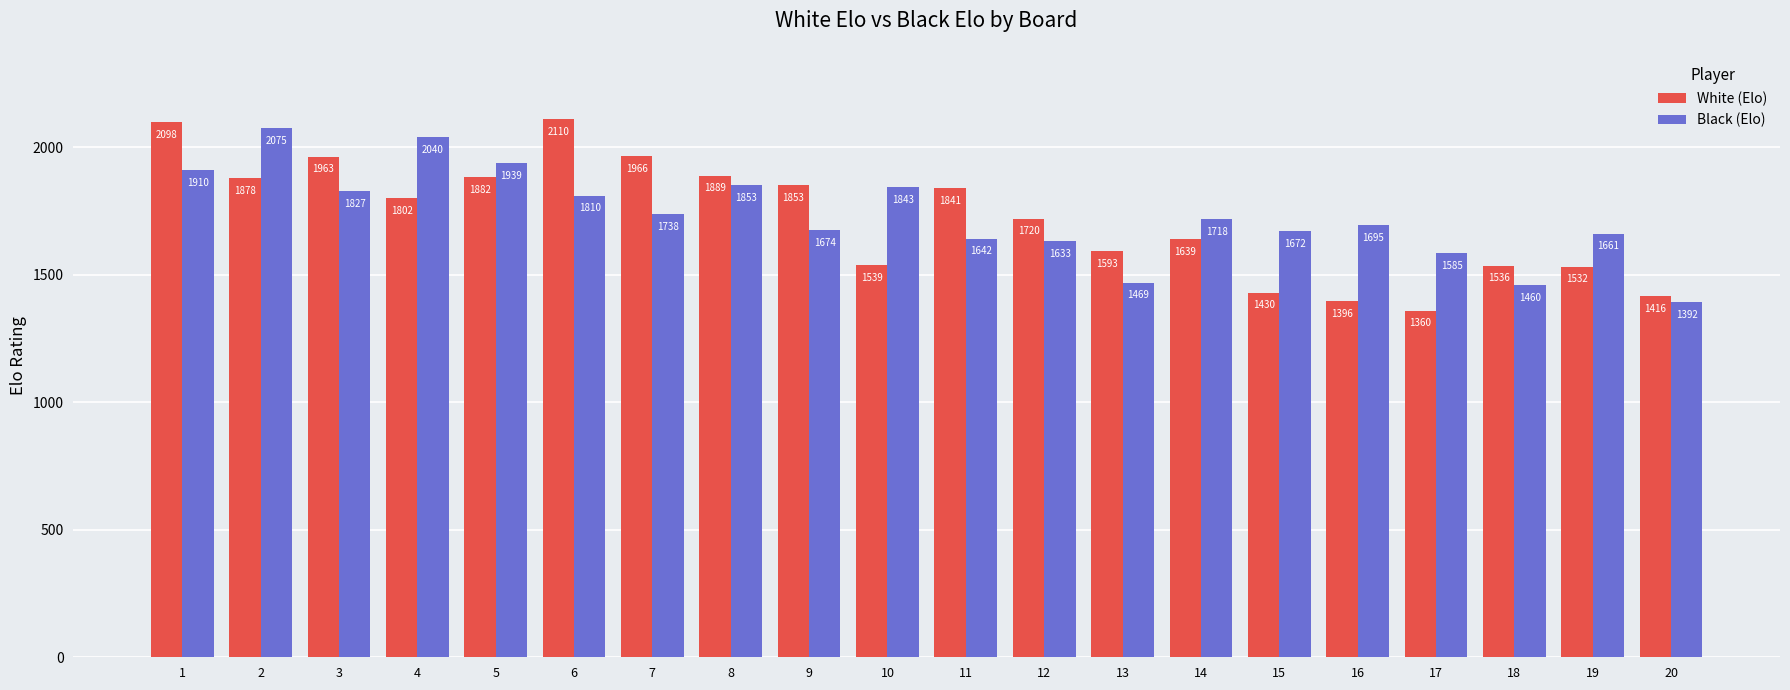

Is the value of White (Elo) at 3 greater than the value of Black (Elo) at 9?

Yes